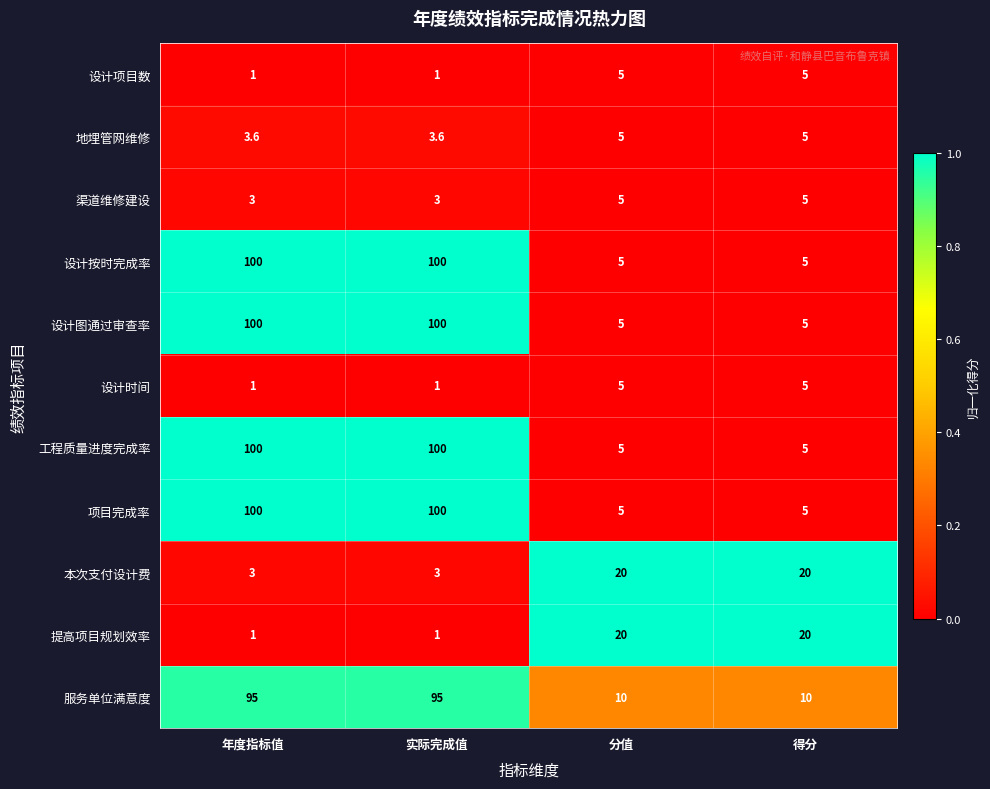

What is the highest value of the 渠道维修建设 series?

5.0